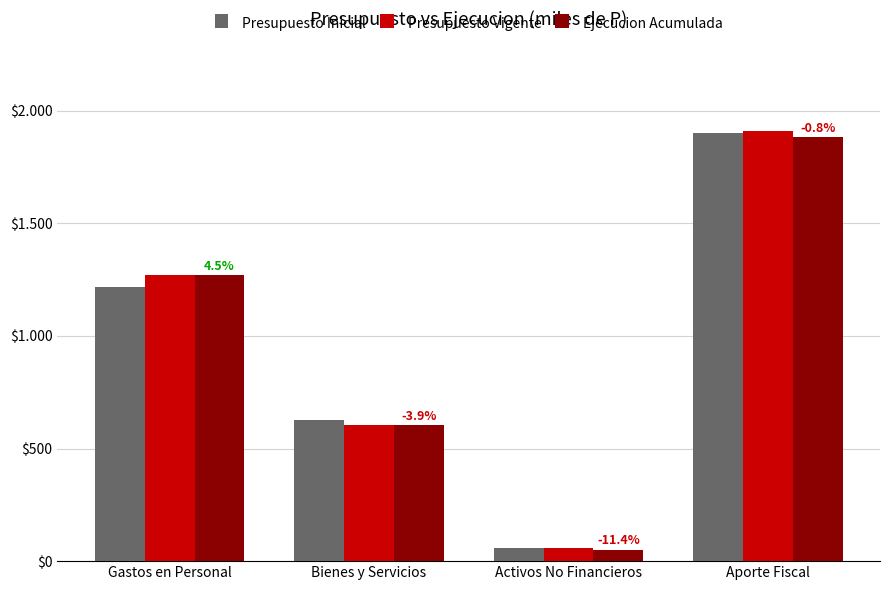

Is it true that Presupuesto Inicial equals 1215.4 at Gastos en Personal?

True